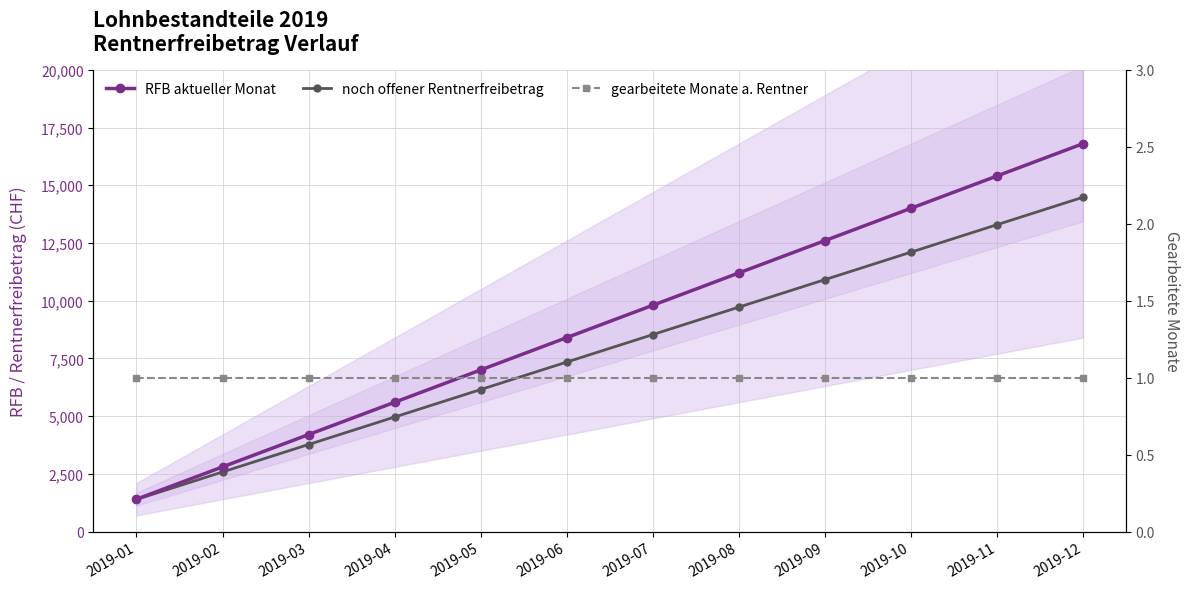

Count the number of data series in this chart.

3